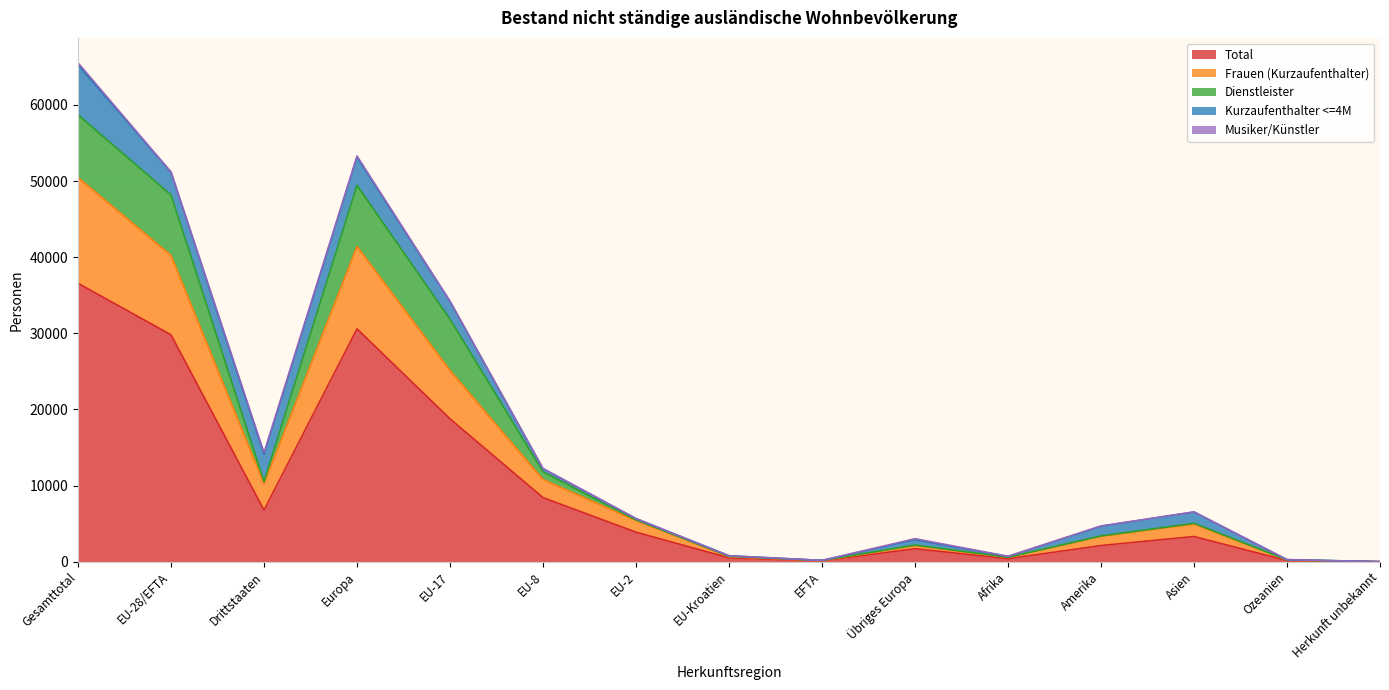

The Kurzaufenthalter <=4M series shows 1483 at Asien. True or false?

True